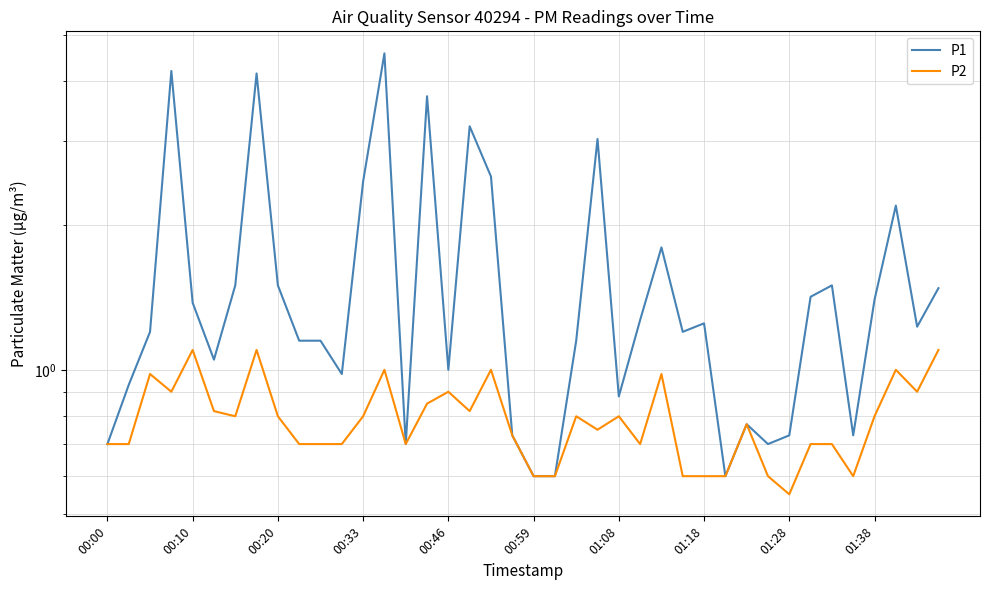

True or false: P1 and P2 intersect in this chart.

False